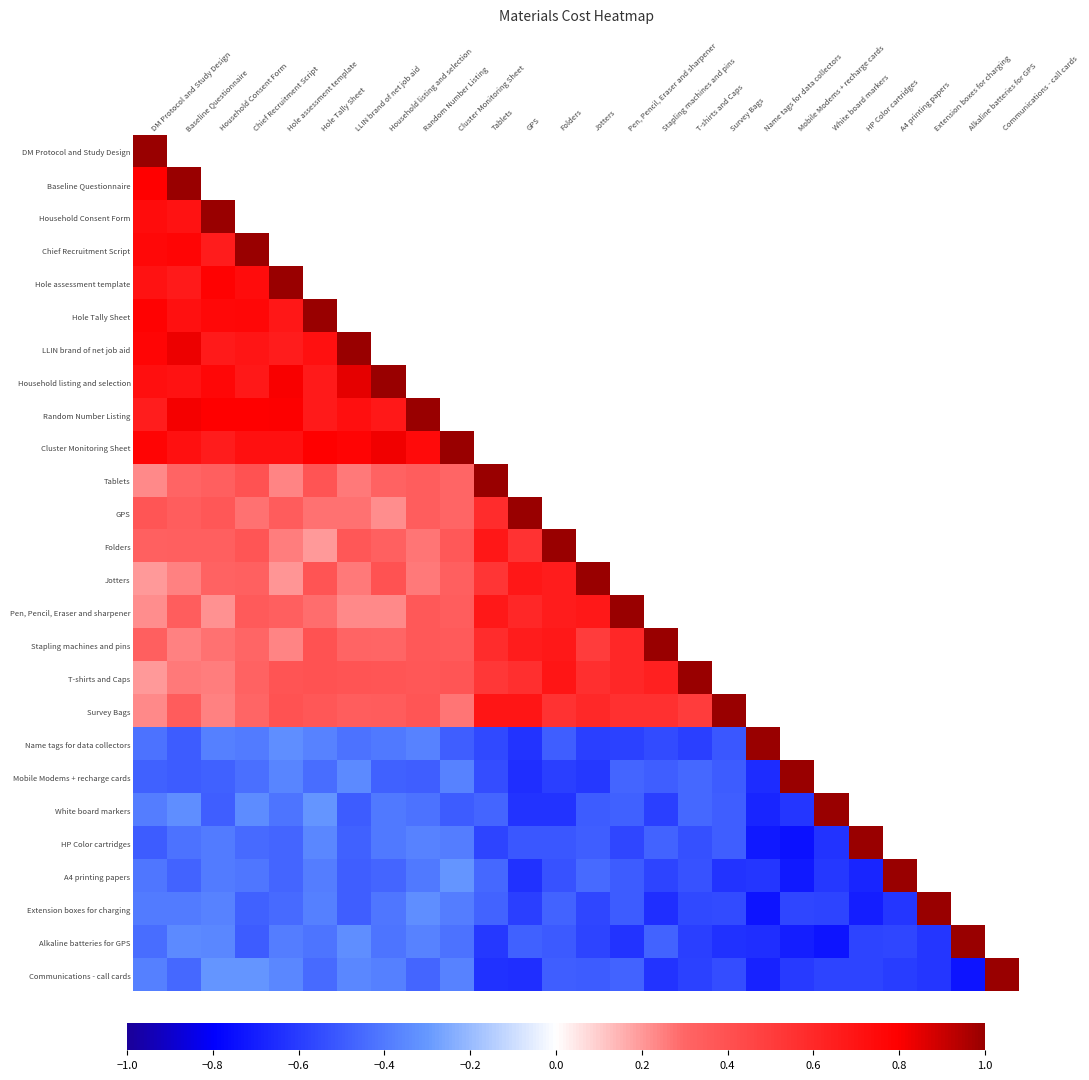

What is the difference between the maximum and minimum values in the Folders series?

0.8